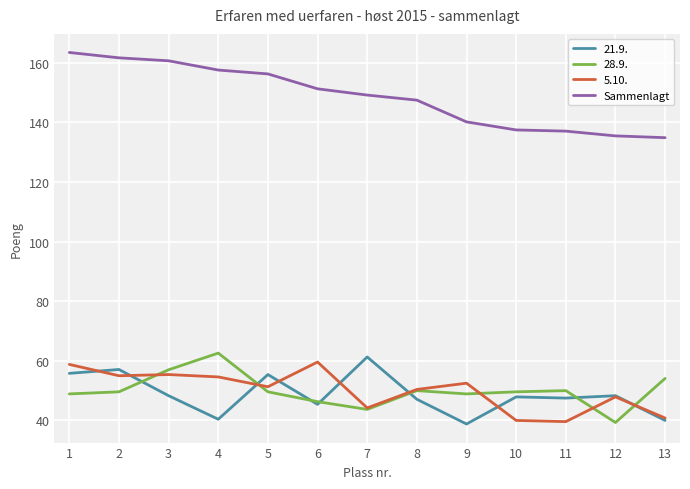

What is the difference between the highest and lowest values at 6?

105.9